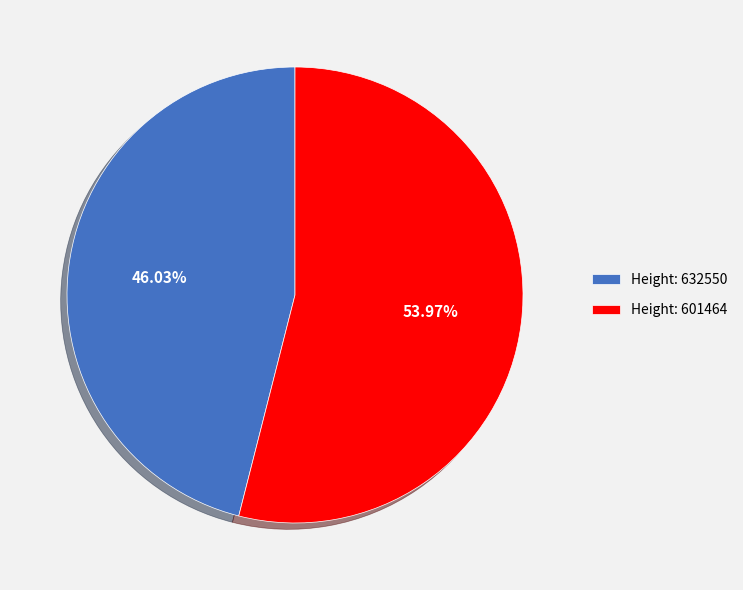

Which slice is the largest?

Height: 601464